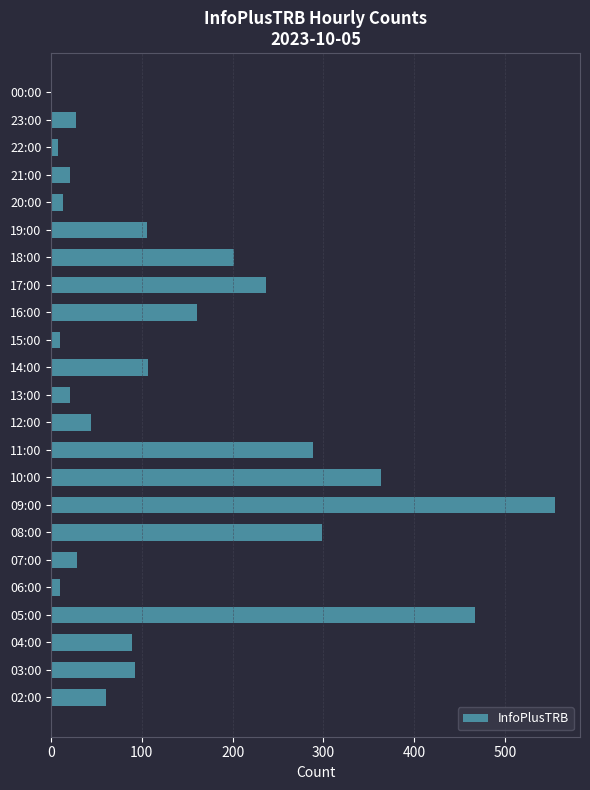

What is the maximum value shown in the chart?

555